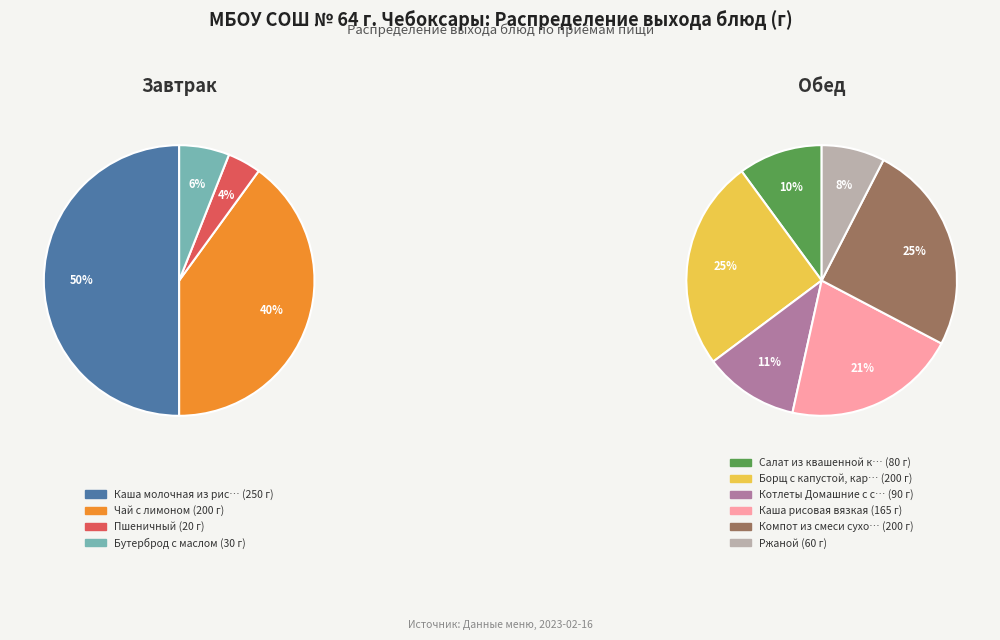

True or false: Салат из квашенной капусты accounts for 1% of the total.

False